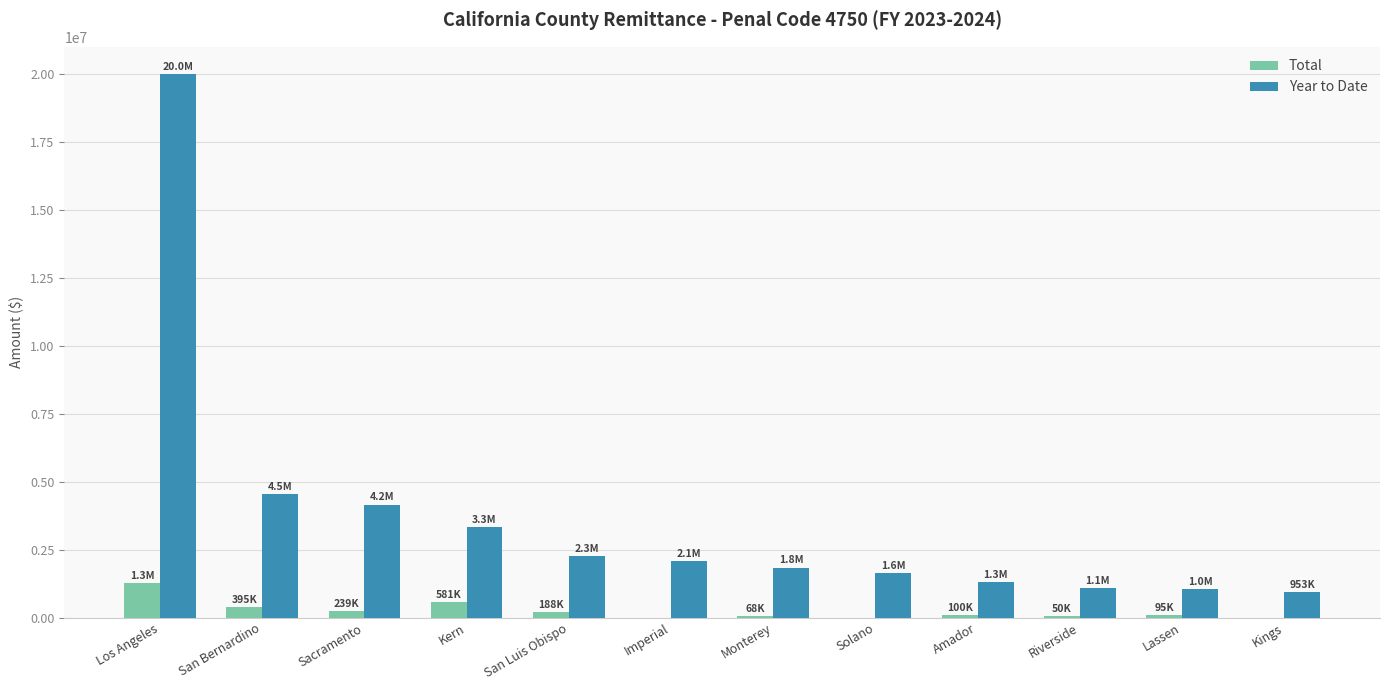

Read the Total value at Kern, to the nearest 100.

581300